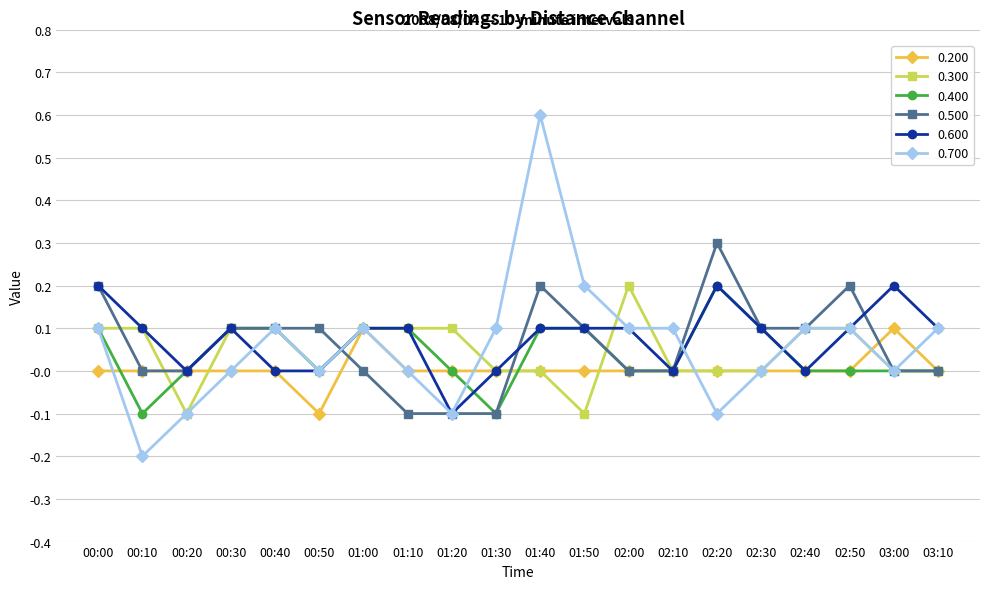

At which label does 0.600 first exceed 0?

00:00